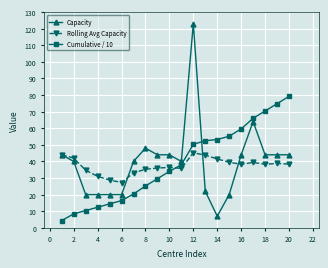

What is the value of the Capacity point at the 5th from the left?

20.0